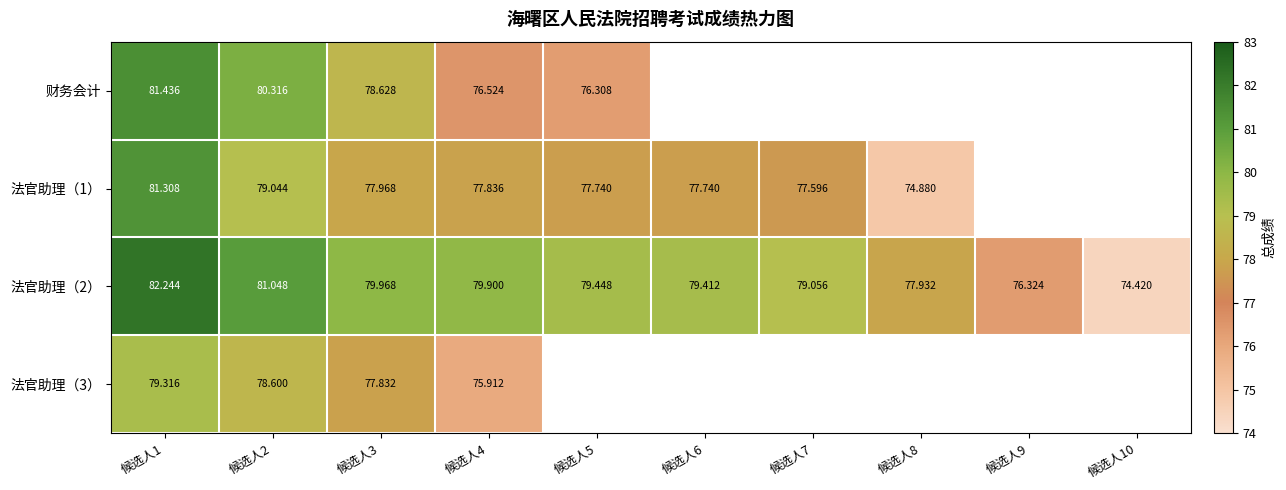

Is the value of 法官助理（1） at 候选人3 greater than the value of 法官助理（2） at 候选人10?

Yes